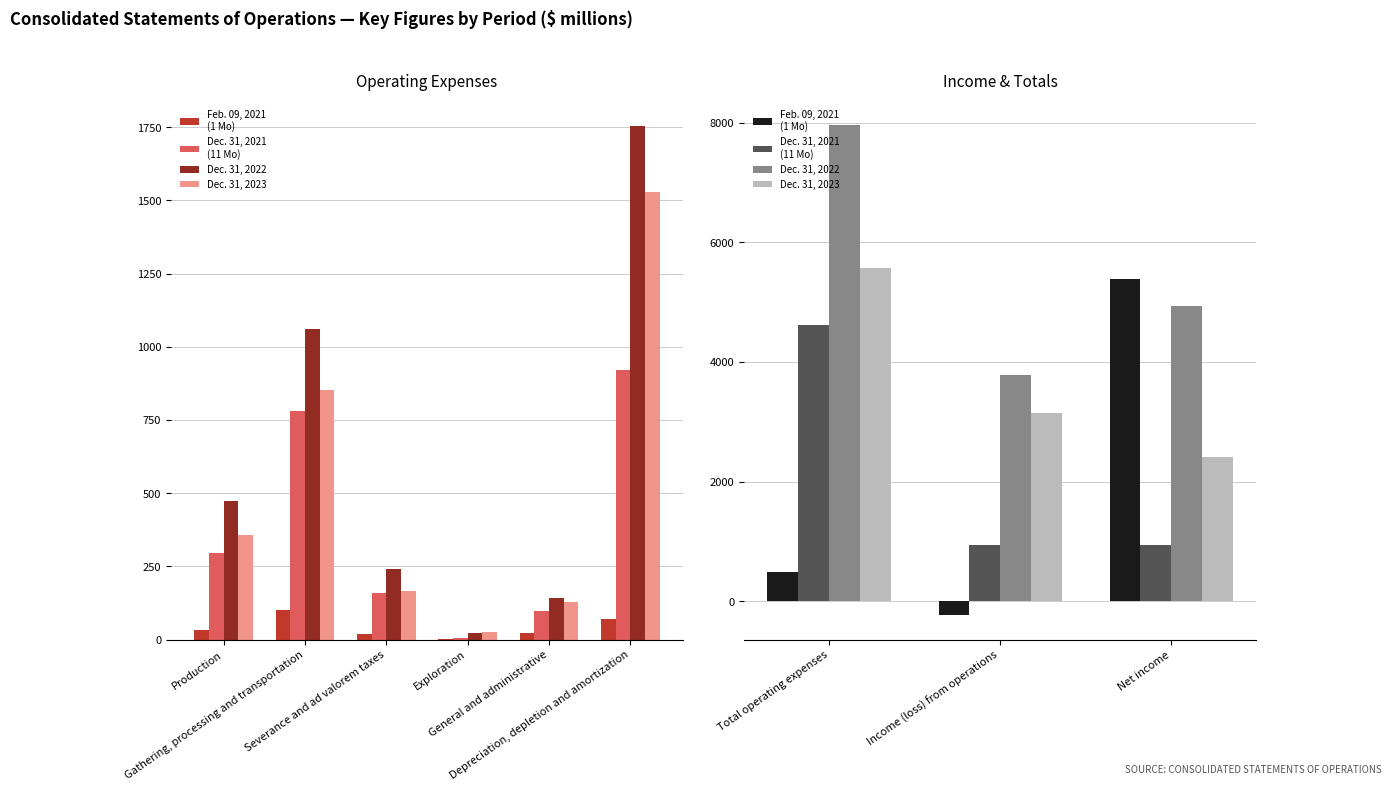

What is the greatest value displayed?

7963